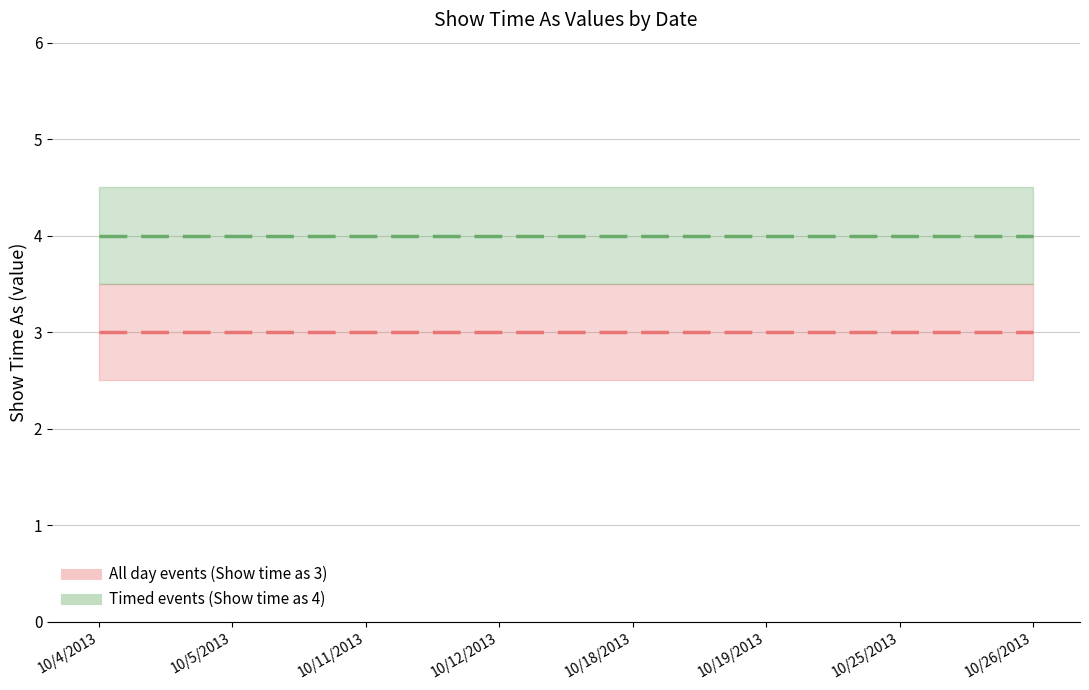

True or false: All day events (Show time as 3) and Timed events (Show time as 4) cross at least once.

False